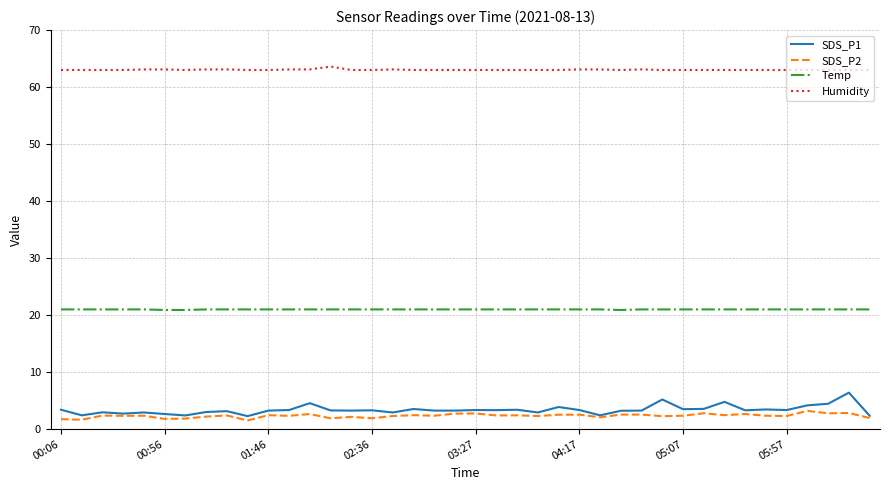

Rank the series by their maximum value, from lowest to highest.

SDS_P2, SDS_P1, Temp, Humidity